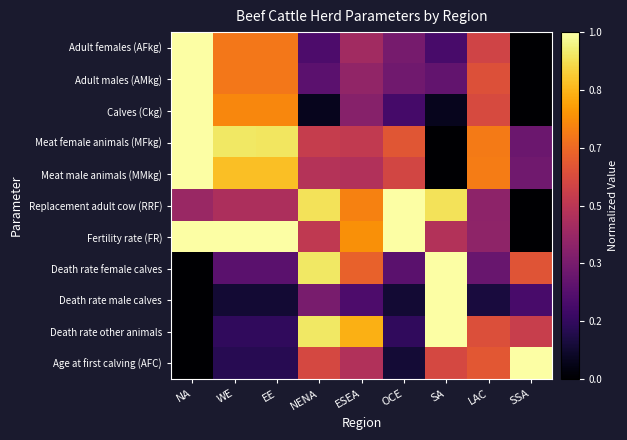

At which category is the sum across all series the highest?

NA